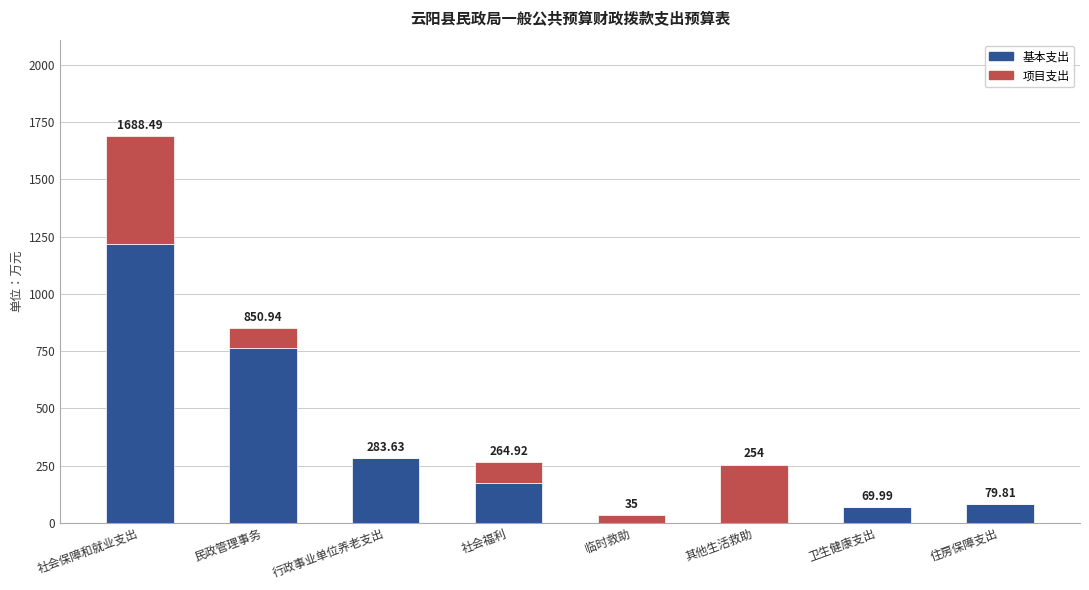

Are the bars grouped side by side (vs. stacked)?

No